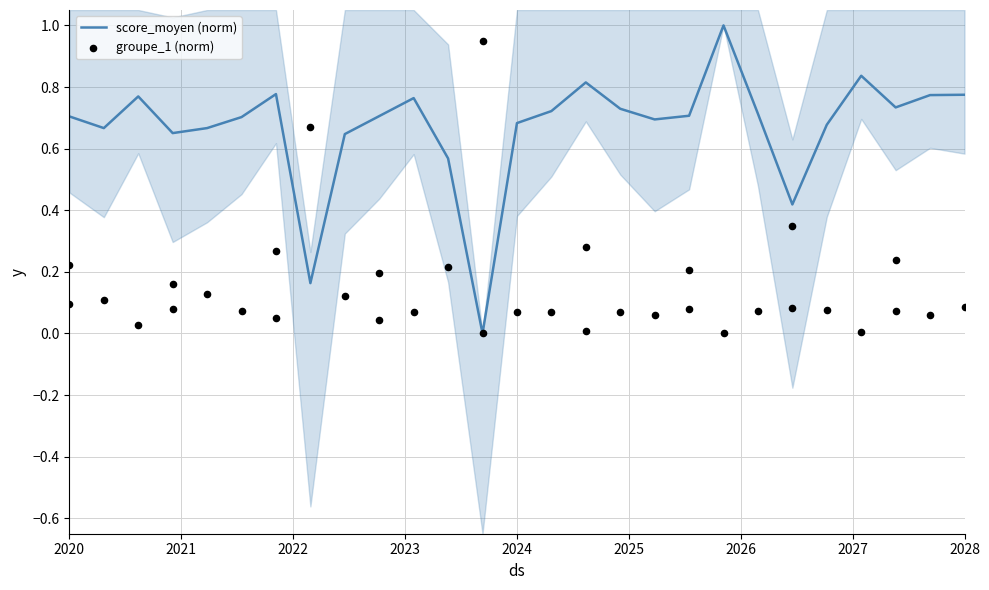

Which series has the largest total across all categories?

score_moyen (norm)